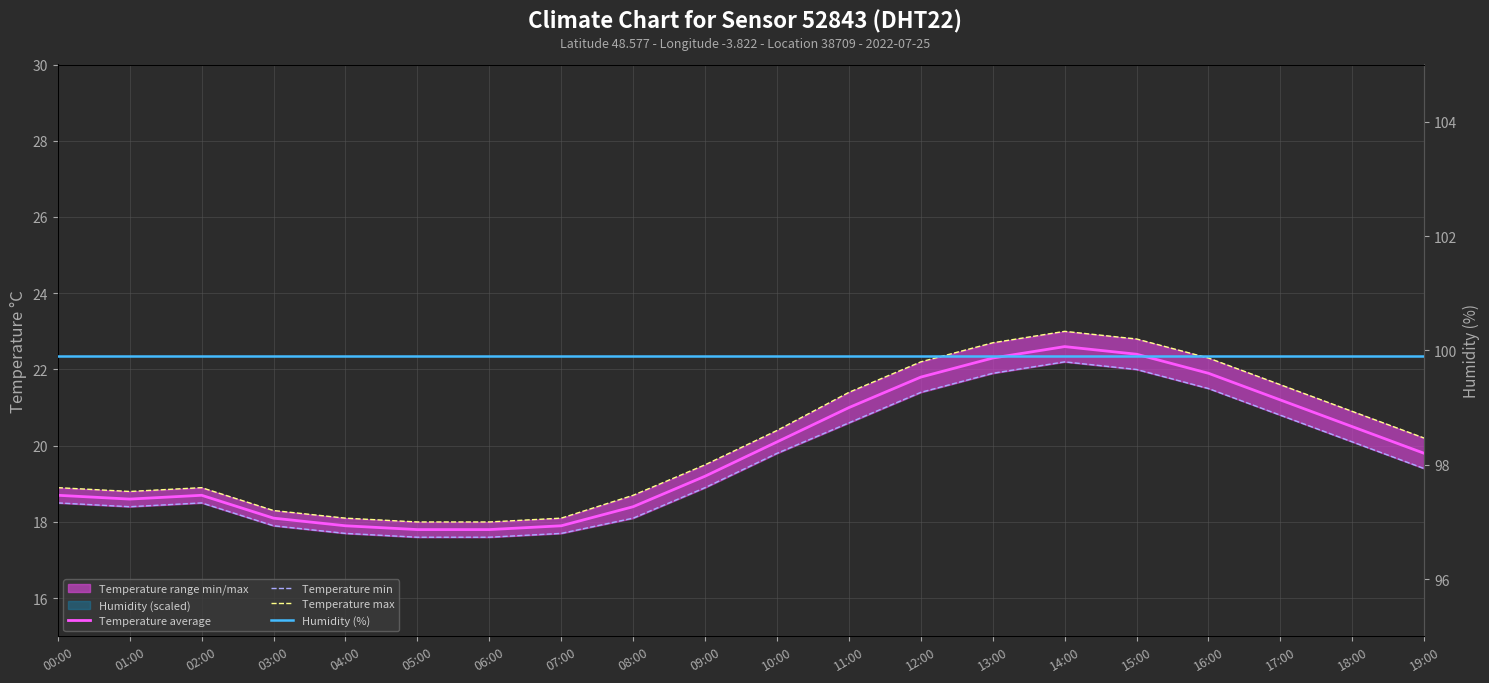

At which label does Temperature average reach its minimum?

05:00